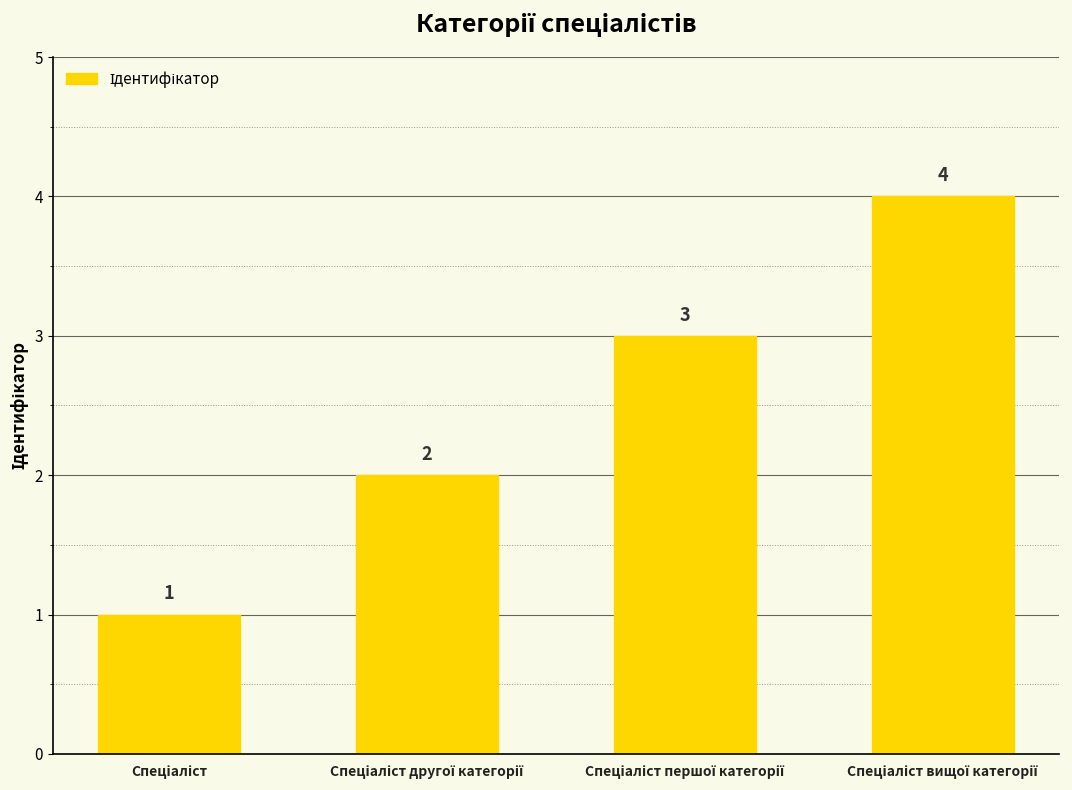

What is the value of the 4th bar from the left?

4